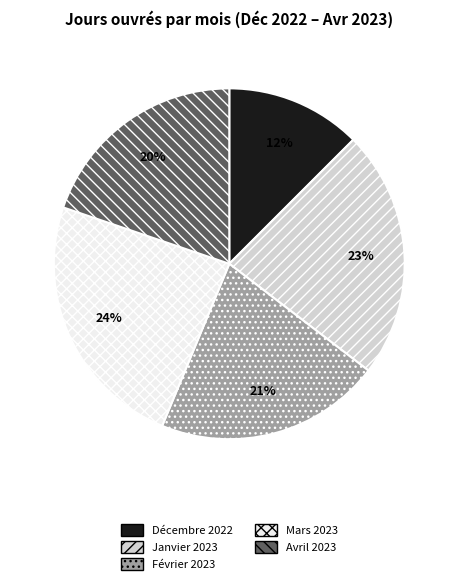

Between Décembre 2022 and Janvier 2023, which is larger?

Janvier 2023